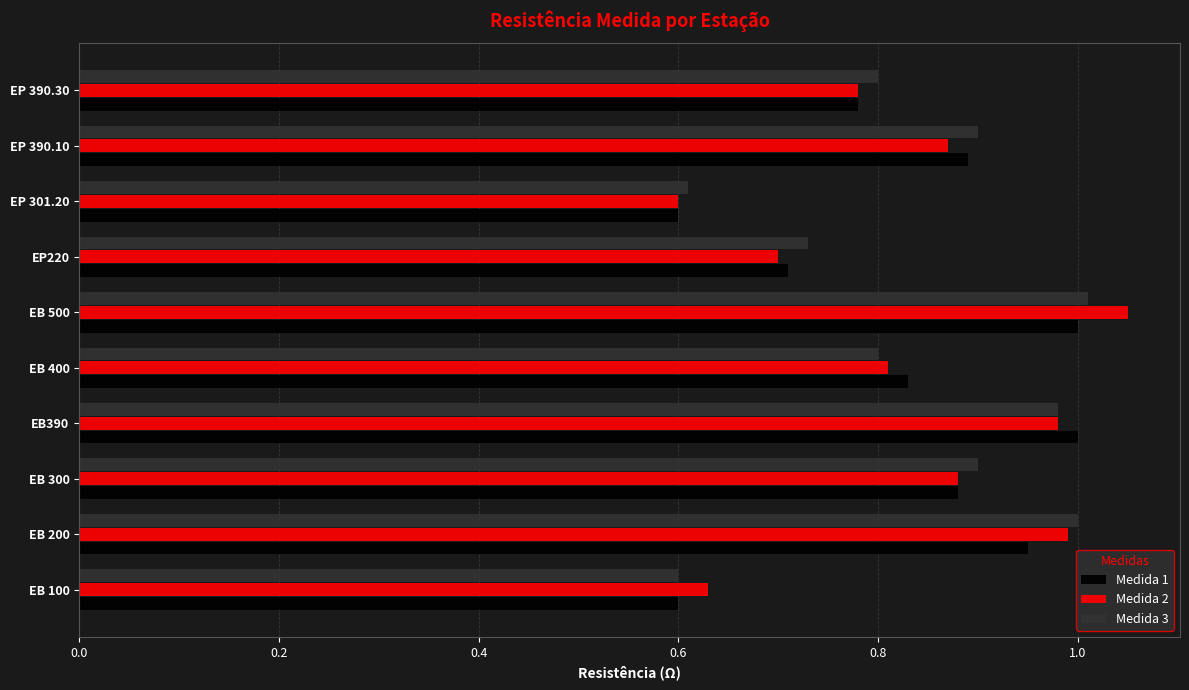

What are all the series names shown in the legend?

Medida 1, Medida 2, Medida 3